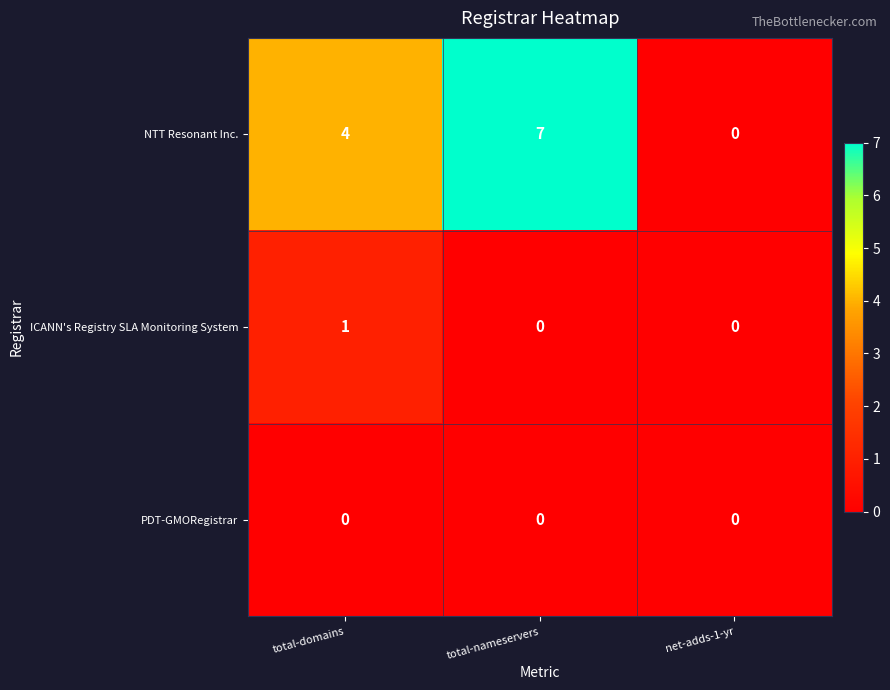

Reading left to right, what are all the values shown in this chart?

NTT Resonant Inc.: 4	7	0
ICANN's Registry SLA Monitoring System: 1	0	0
PDT-GMORegistrar: 0	0	0